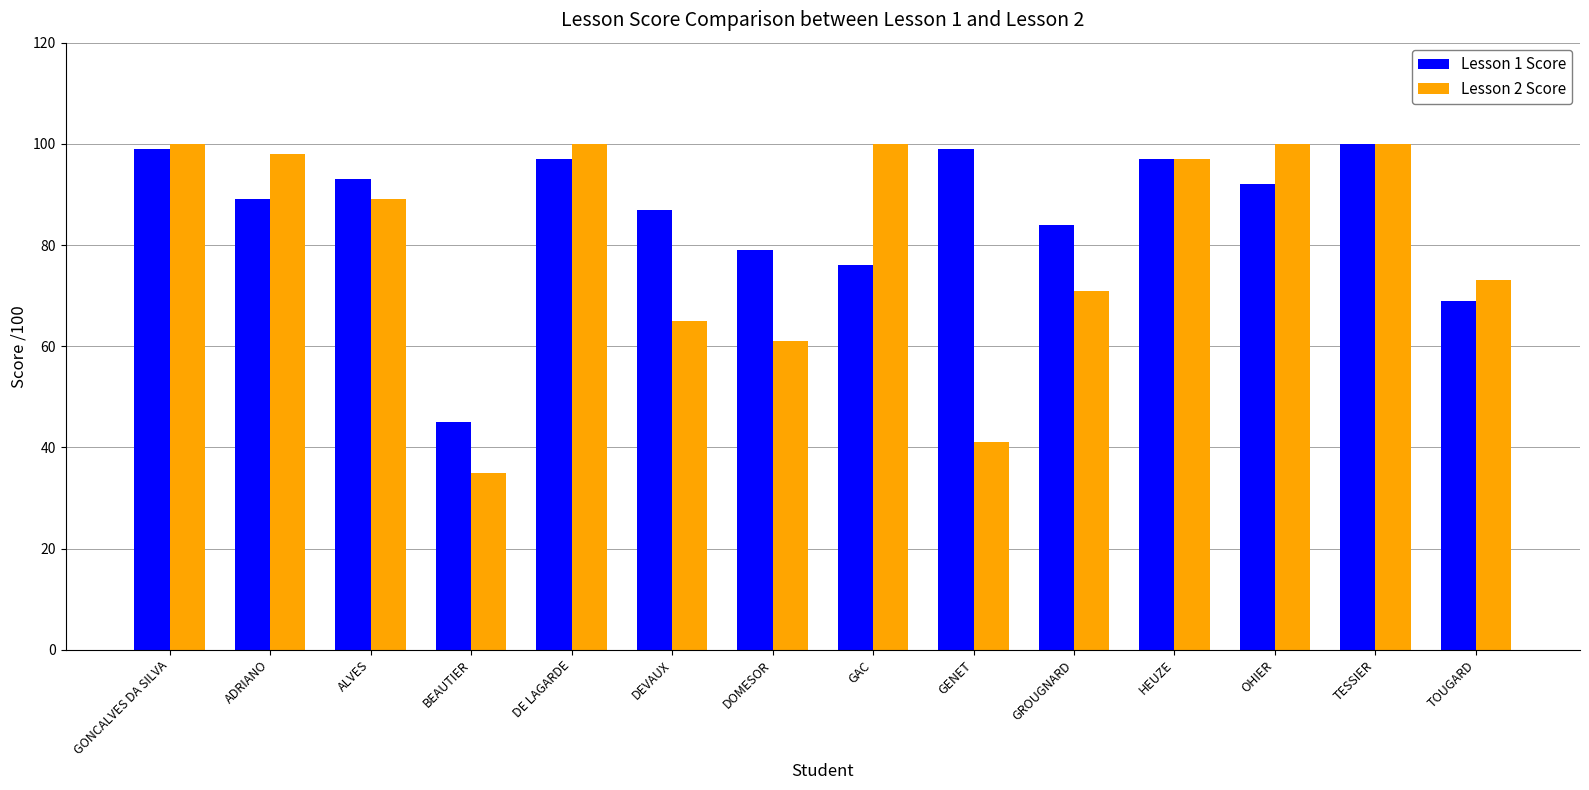

What is the highest value of the Lesson 1 Score series?

100